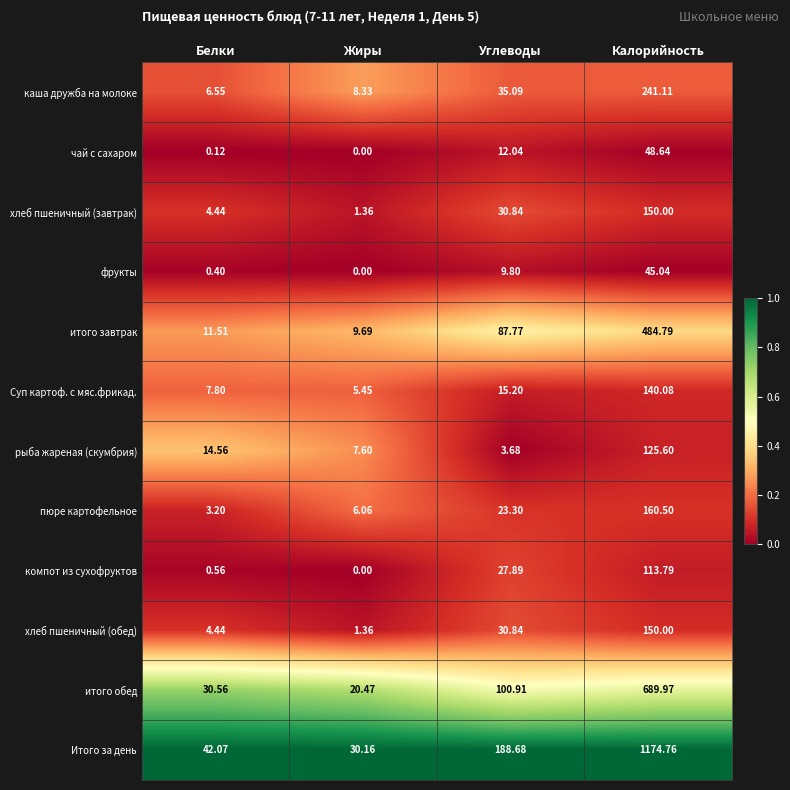

How many values in the итого обед series exceed 100?

2